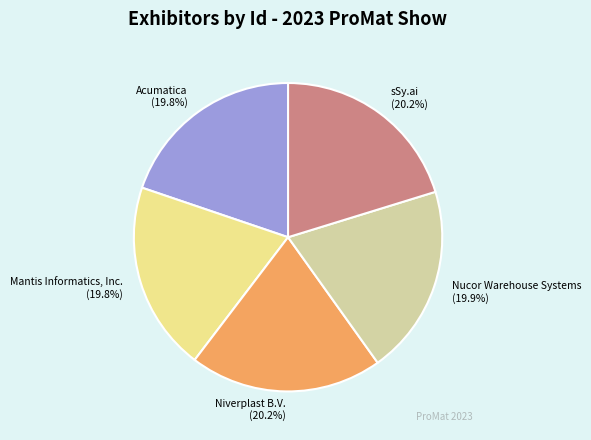

Combined, do Niverplast B.V. and Nucor Warehouse Systems account for over 50%?

No